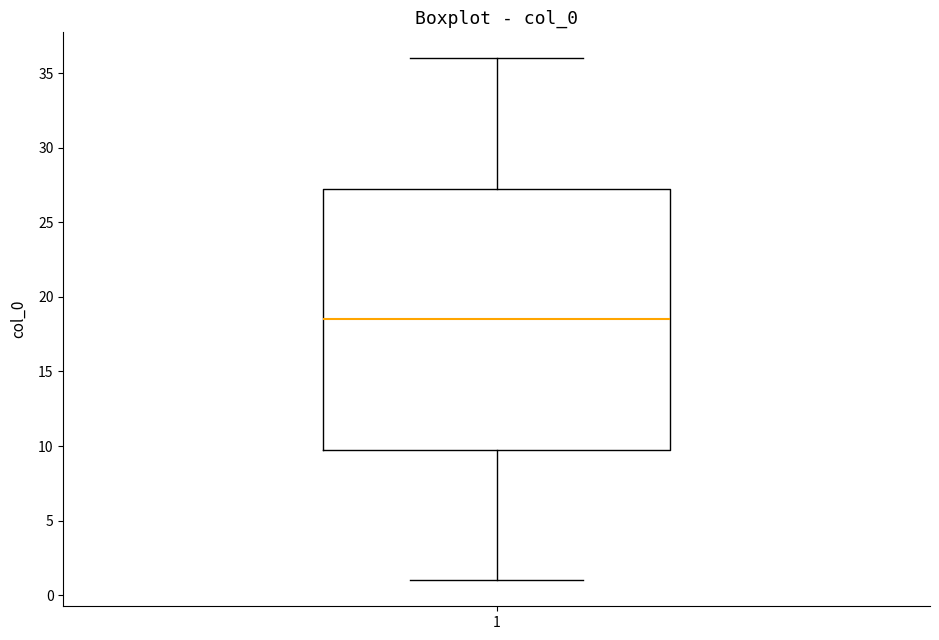

Where is the lower edge of the box at x = 1 on the y-axis? The values are not printed on the chart, so give them approximately, as read against the axis.

10.0